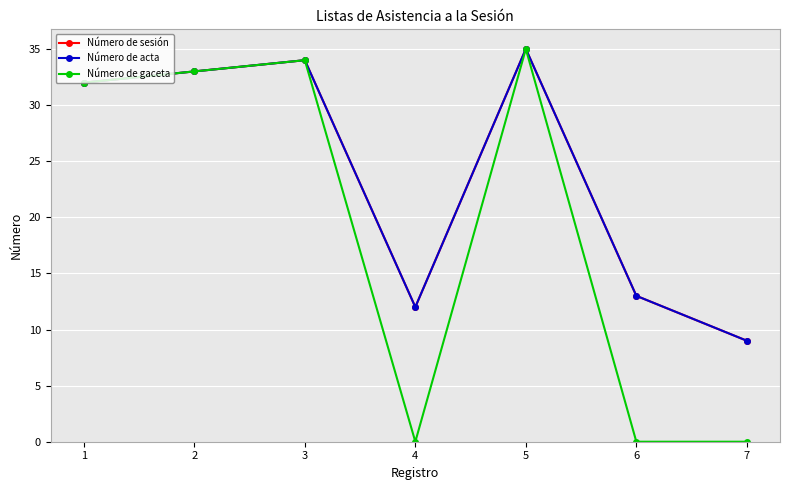

What is the sum of all Número de gaceta values?

134